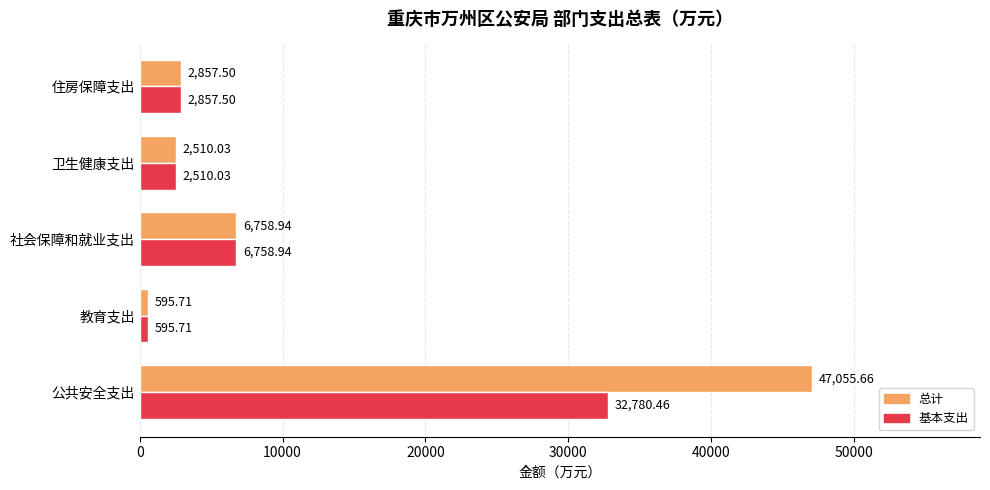

What is the sum of all 基本支出 values?

45502.6